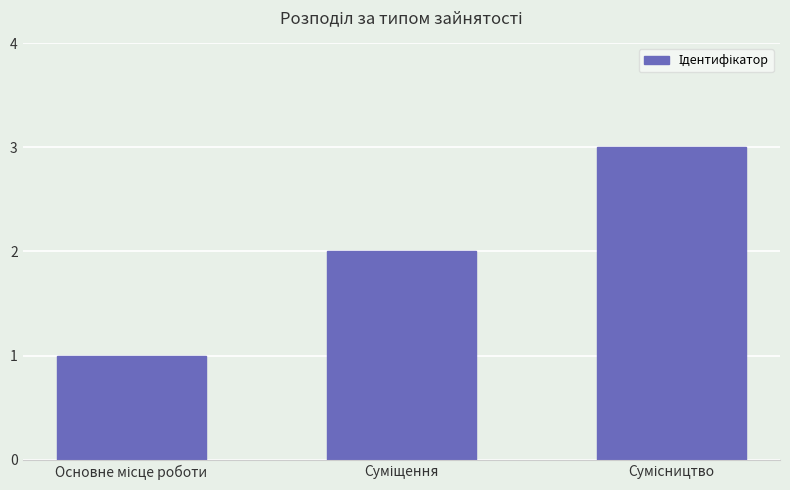

What is the greatest value displayed?

3